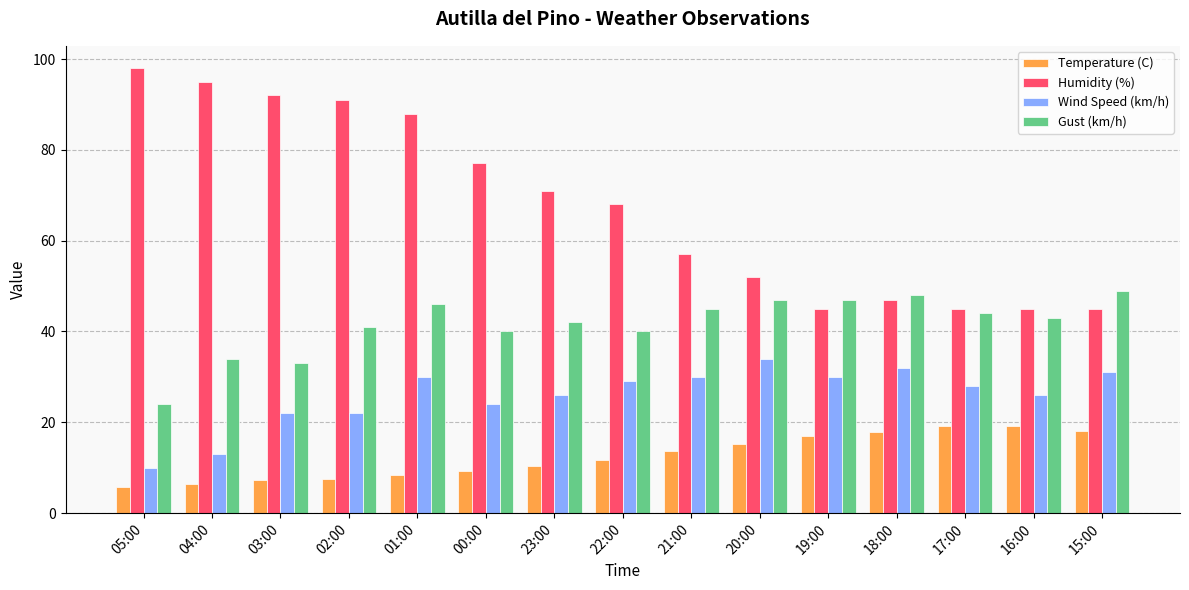

What is the value of the Gust (km/h) bar at the 11th from the left?

47.0